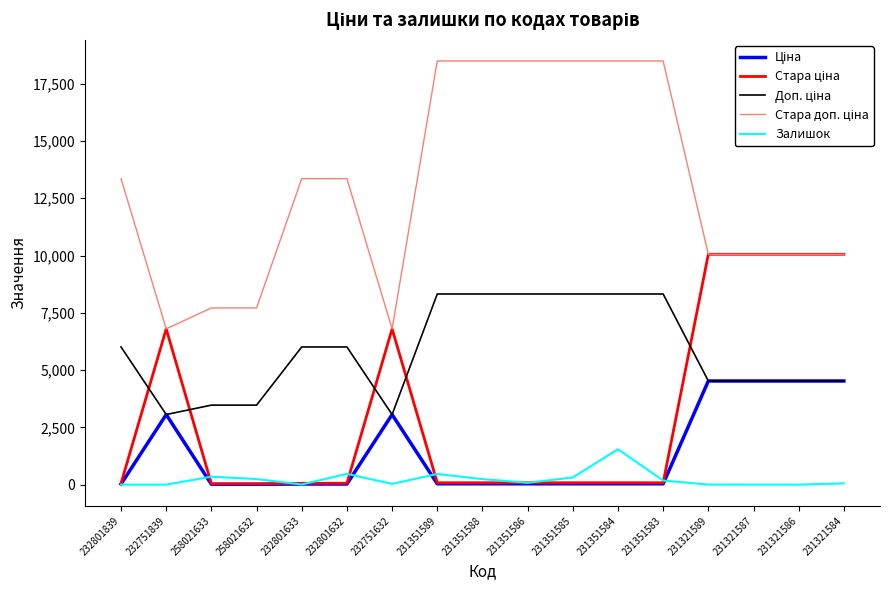

The value of Залишок at 232801839 is 0.0. True or false?

True